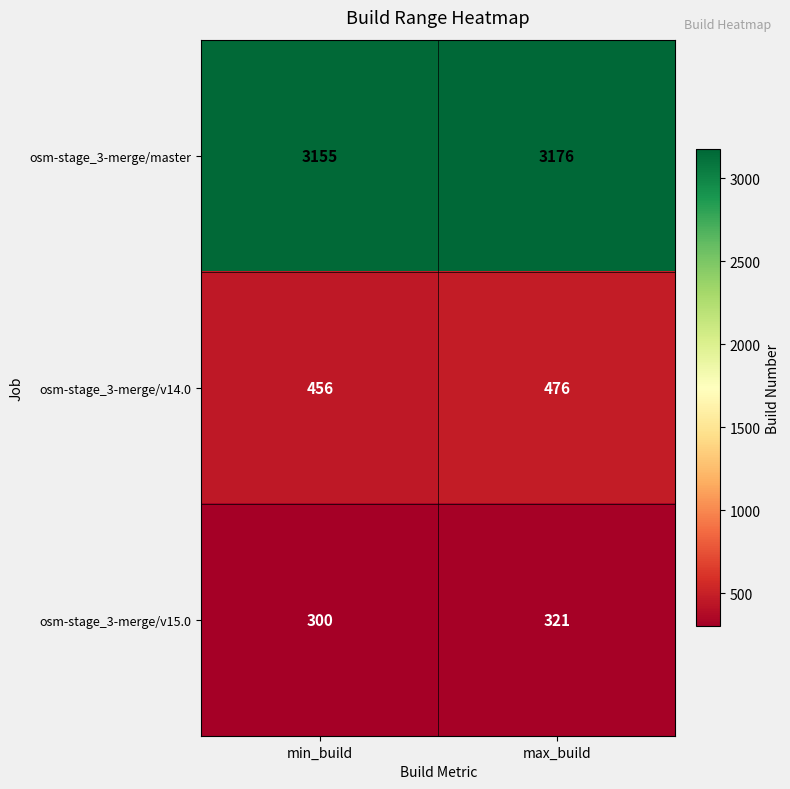

What is the difference between the highest and lowest values at max_build?

2855